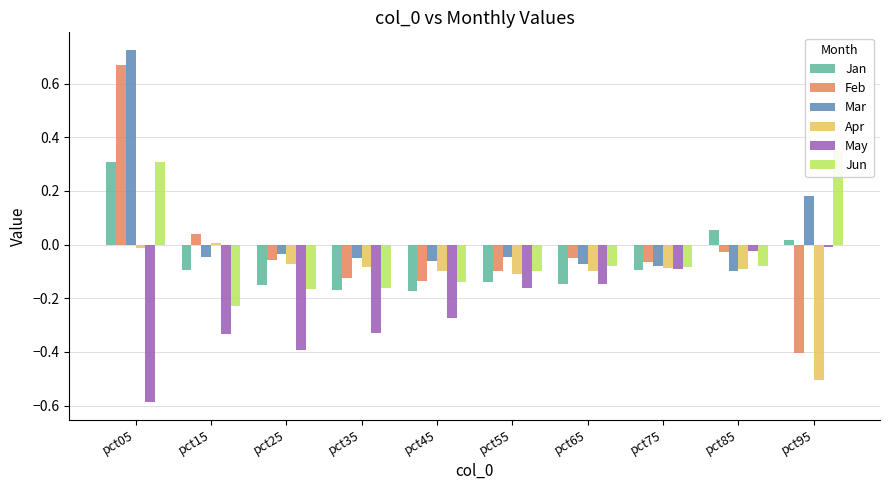

How many values in Mar are below zero?

8